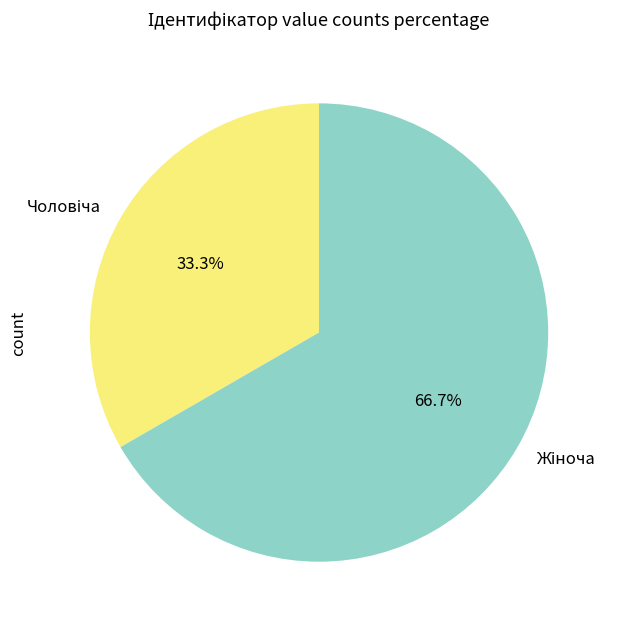

Is there any slice that represents more than half of the pie?

Yes